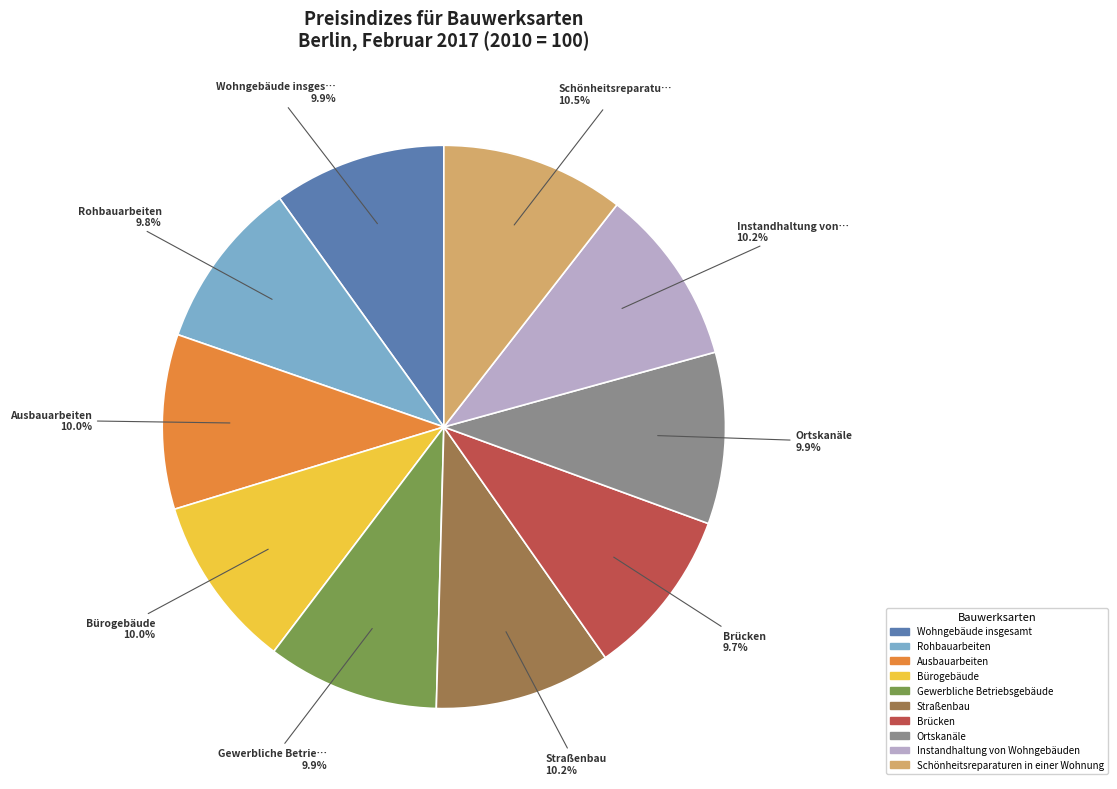

How many slices are in this pie chart?

10